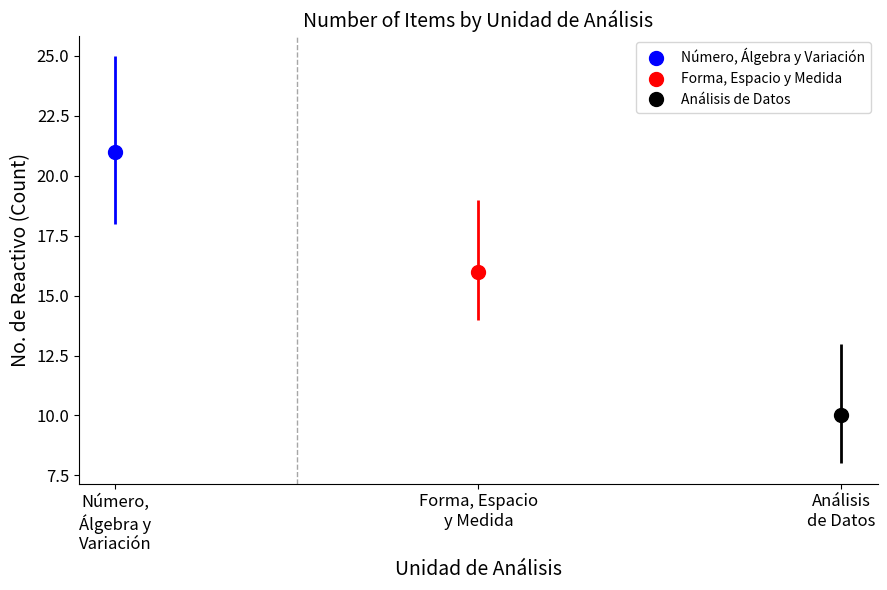

The value at Número, Álgebra y Variación is 21. True or false?

True